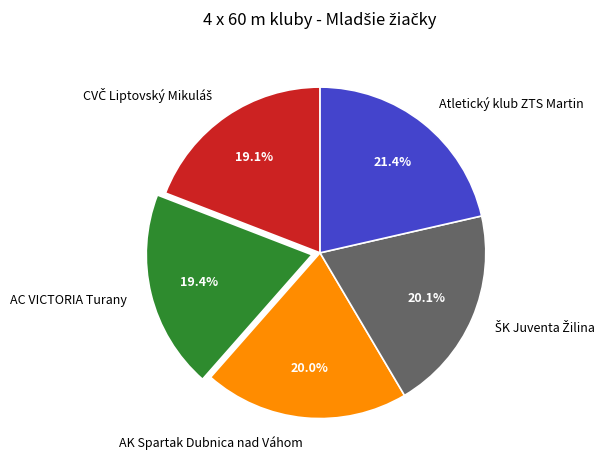

Which slice is the largest?

Atletický klub ZTS Martin